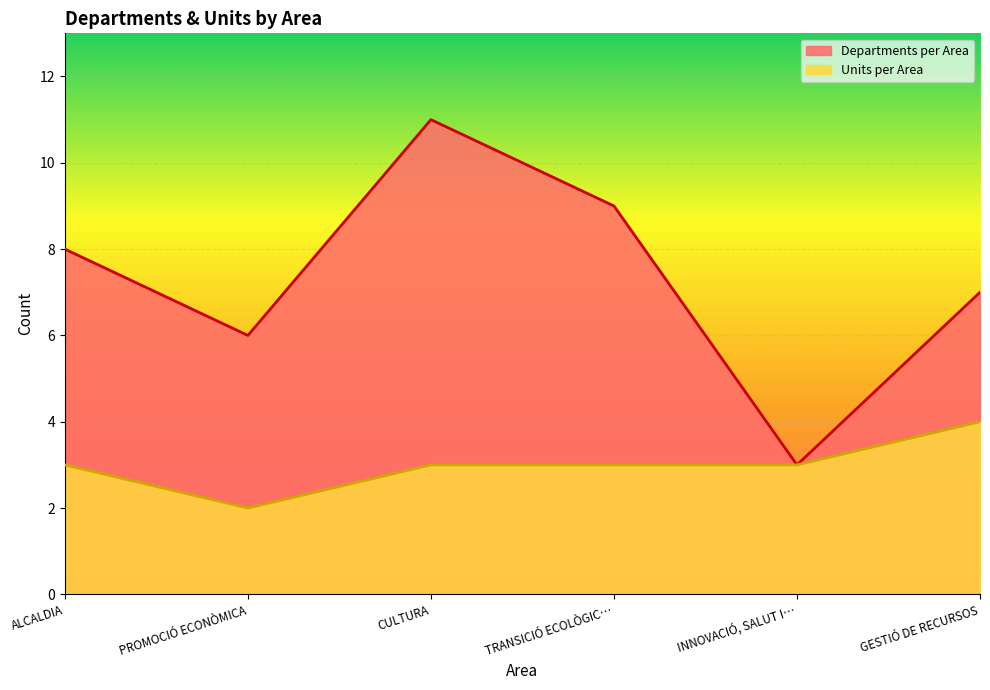

What position from the left is INNOVACIÓ, SALUT I…?

5